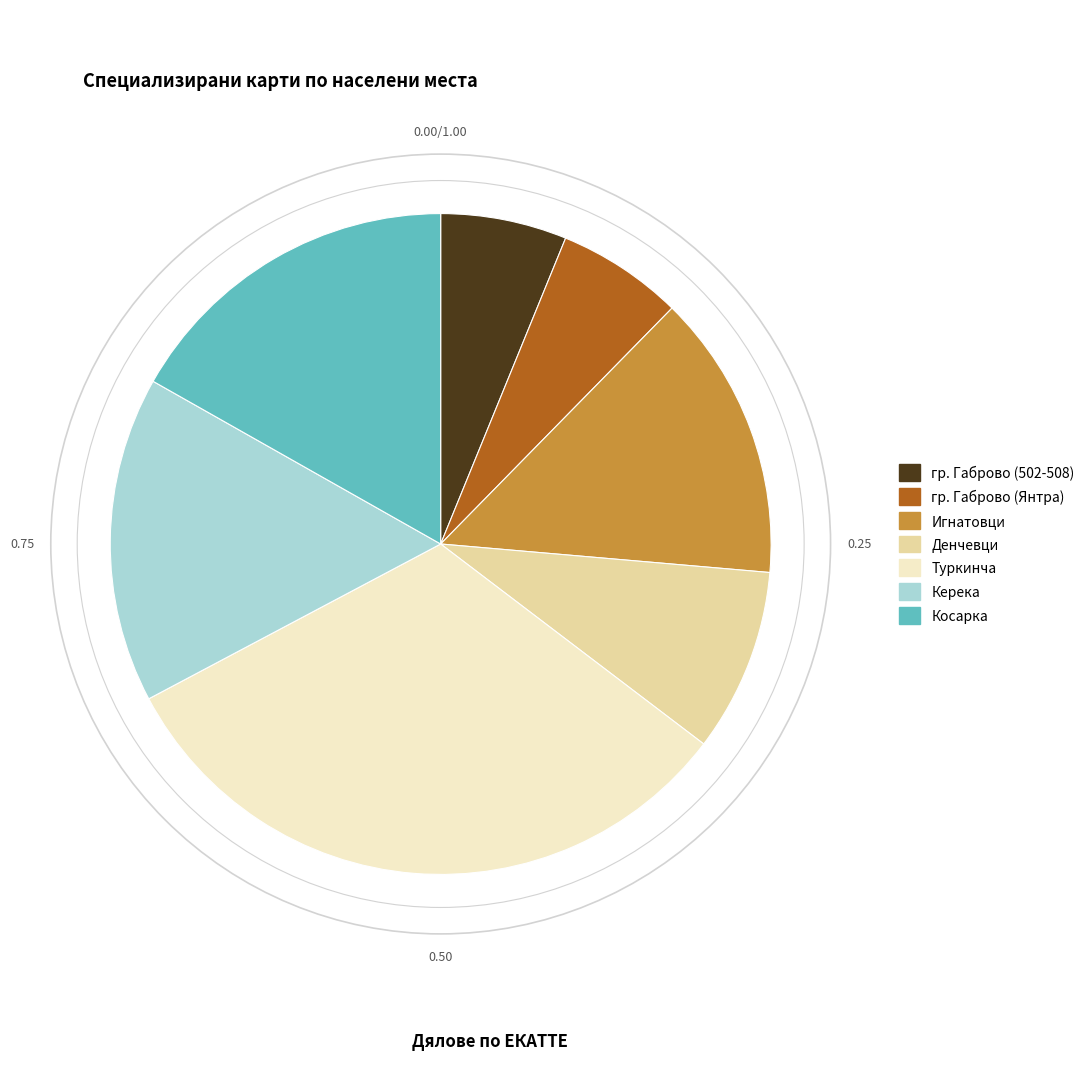

Do Туркинча and гр. Габрово (Янтра) together represent more than half of the pie?

No